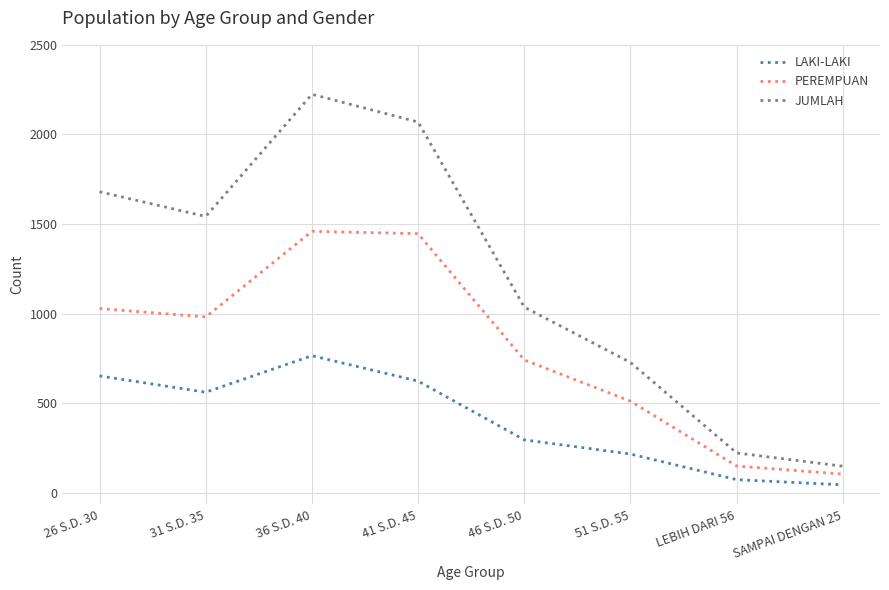

Reading left to right, transcribe all the data shown in this chart.

LAKI-LAKI: 26 S.D. 30=652	31 S.D. 35=561	36 S.D. 40=765	41 S.D. 45=623	46 S.D. 50=295	51 S.D. 55=216	LEBIH DARI 56=73	SAMPAI DENGAN 25=44
PEREMPUAN: 26 S.D. 30=1028	31 S.D. 35=981	36 S.D. 40=1459	41 S.D. 45=1446	46 S.D. 50=741	51 S.D. 55=511	LEBIH DARI 56=149	SAMPAI DENGAN 25=104
JUMLAH: 26 S.D. 30=1680	31 S.D. 35=1542	36 S.D. 40=2224	41 S.D. 45=2069	46 S.D. 50=1036	51 S.D. 55=727	LEBIH DARI 56=222	SAMPAI DENGAN 25=148